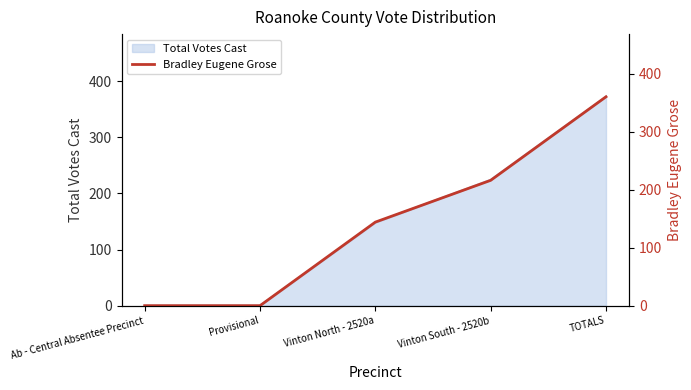

Approximately how many times larger is the value at Vinton South - 2520b compared to TOTALS?

0.6